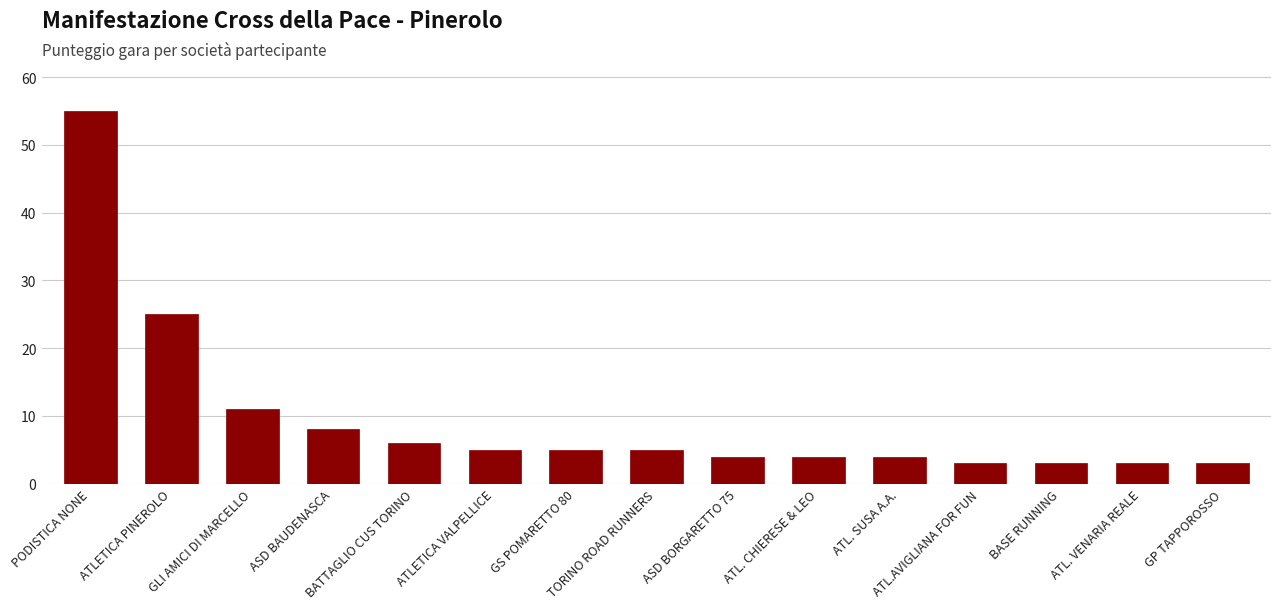

The value at GLI AMICI DI MARCELLO is 11. True or false?

True